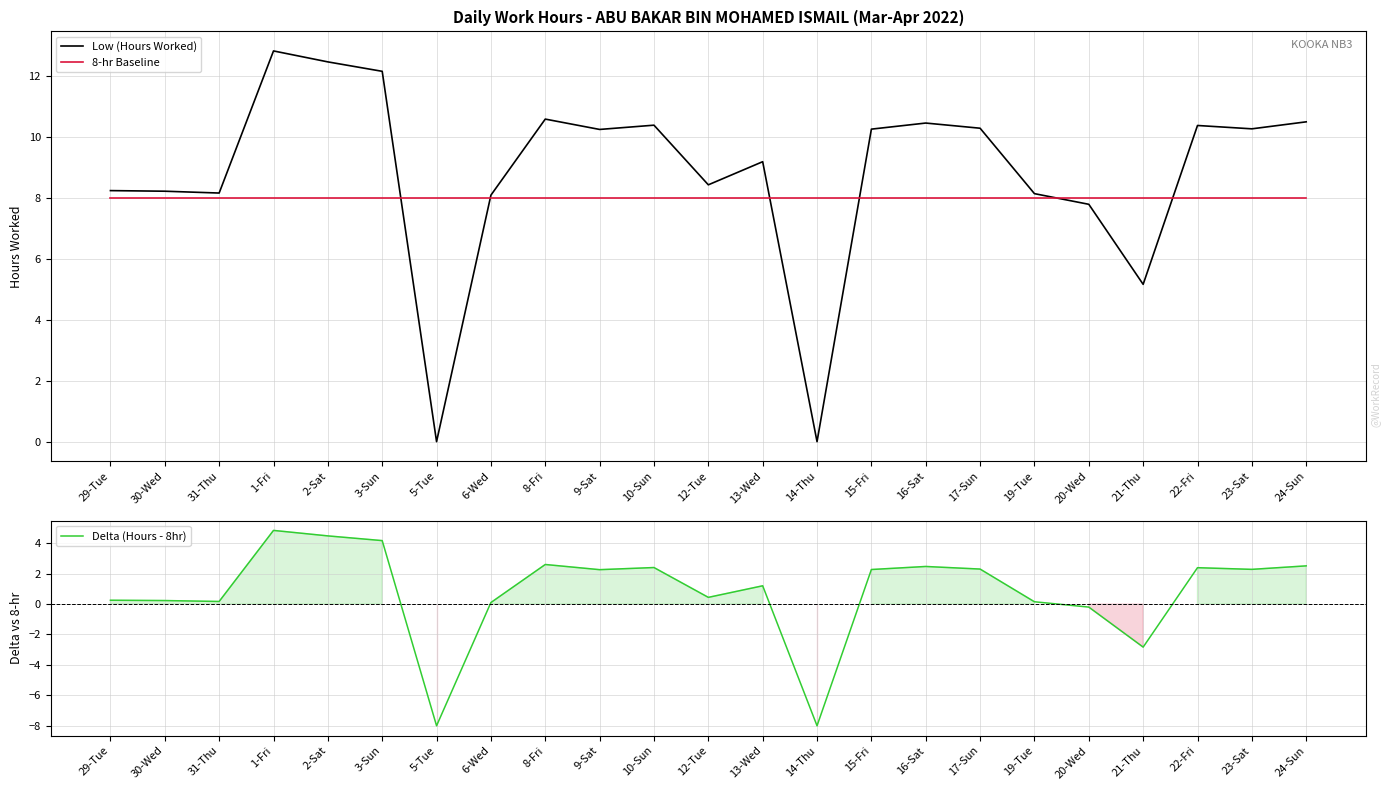

List the series in order of their peak value, highest first.

Low (Hours Worked), 8-hr Baseline, Delta (Hours - 8hr)